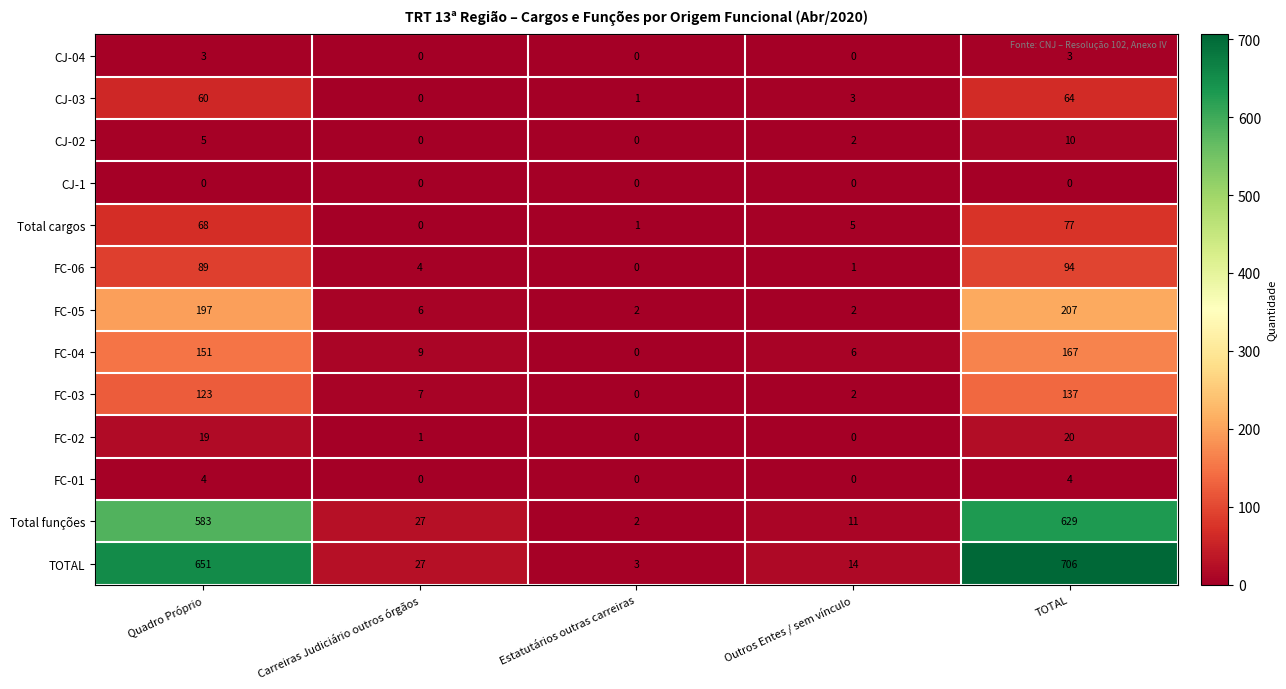

What is the difference between the highest and lowest values at Estatutários outras carreiras?

3